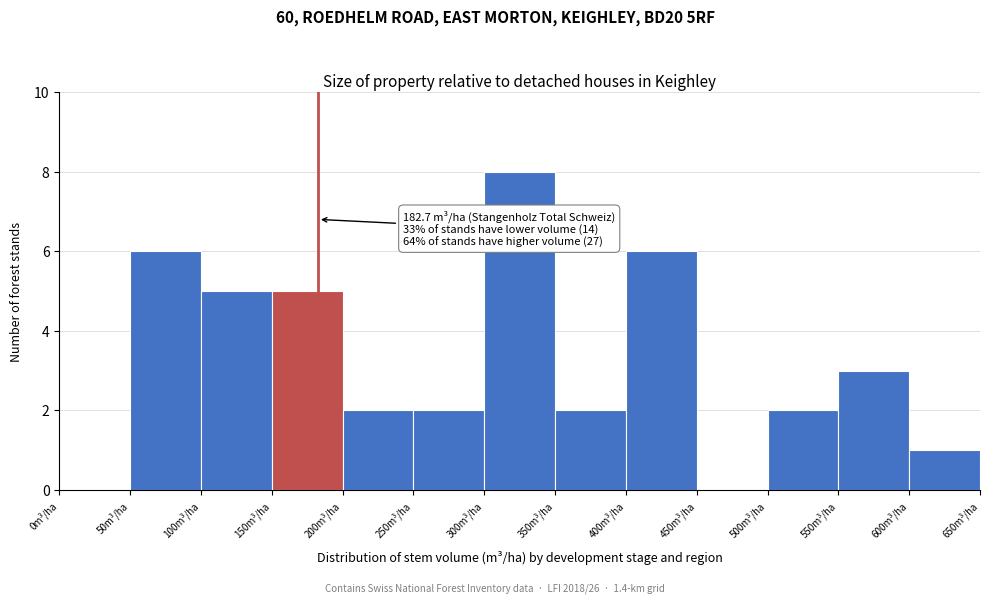

Over which range of the x-axis is the bar tallest?

300 to 350